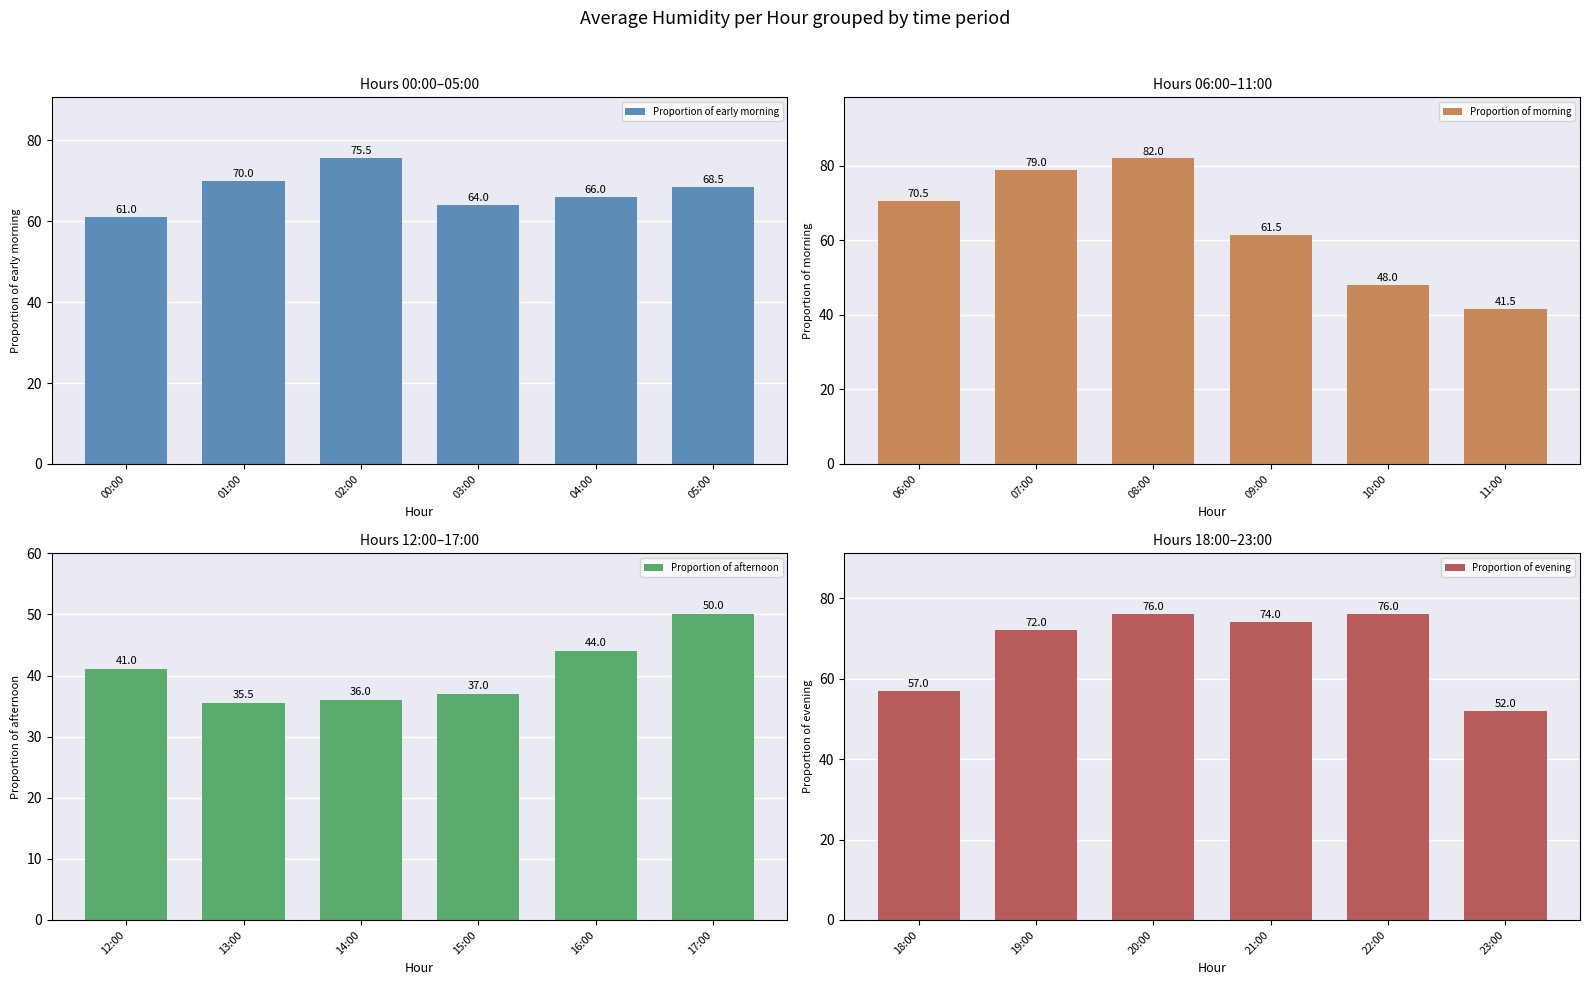

At which label is Proportion of early morning closest to 68?

05:00